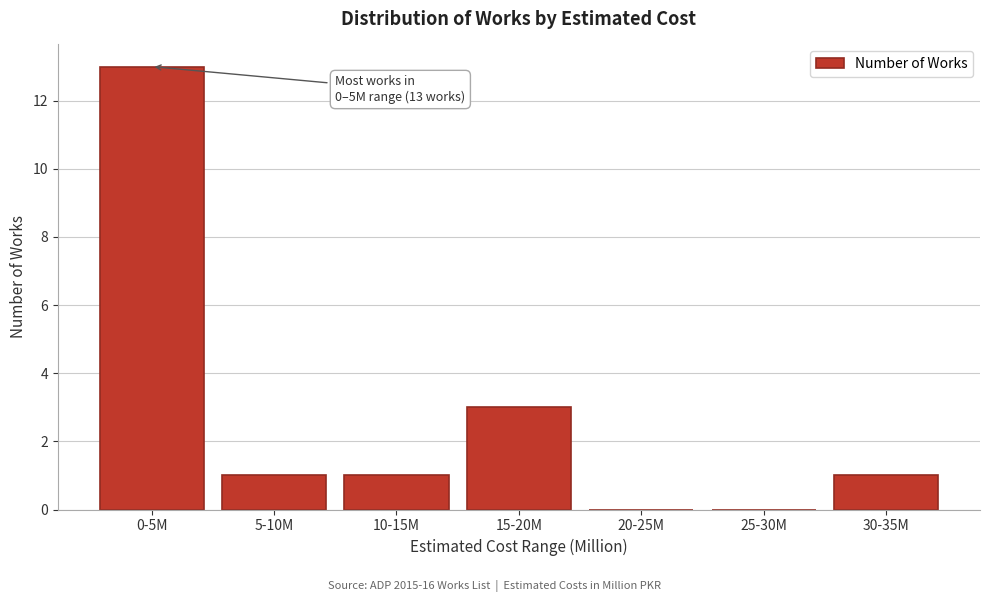

Reading right to left, what are all the values shown in this chart?

30-35M=1	25-30M=0	20-25M=0	15-20M=3	10-15M=1	5-10M=1	0-5M=13